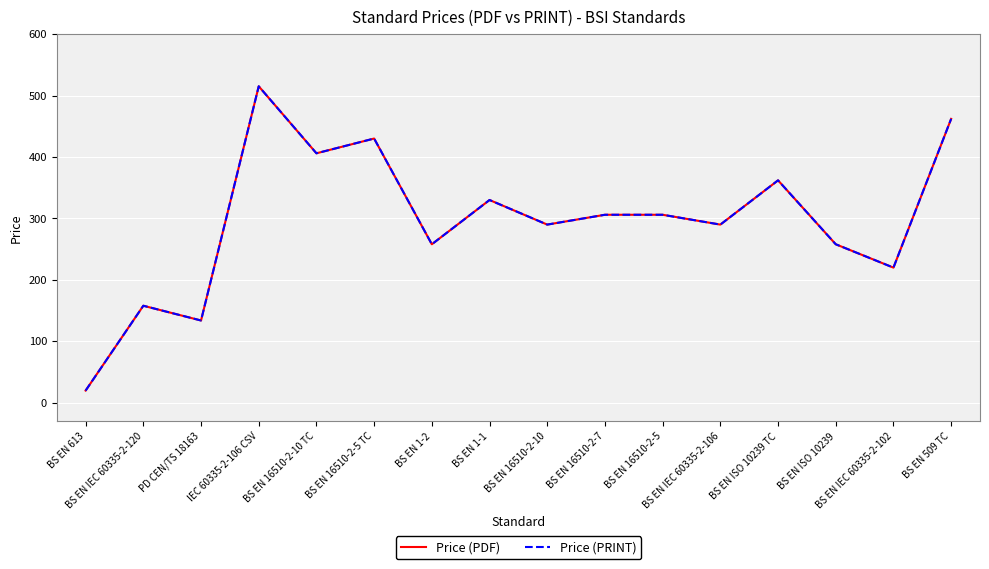

At which label is Price (PRINT) closest to 267?

BS EN 1-2